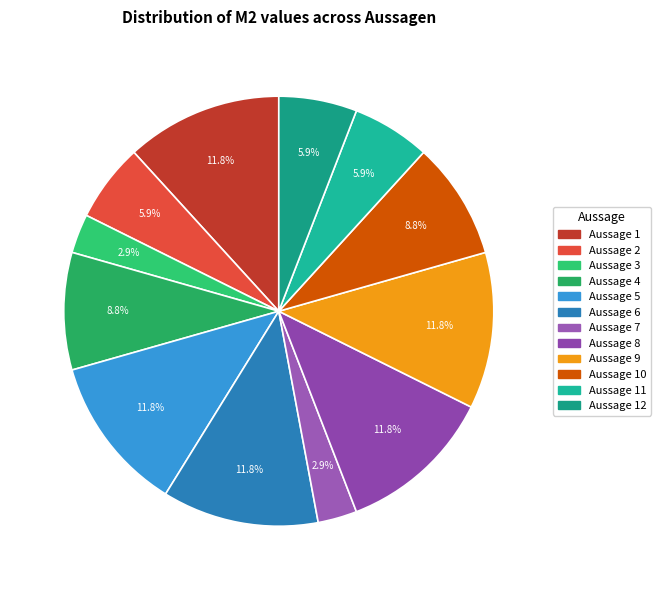

Count the number of slices in the pie.

12